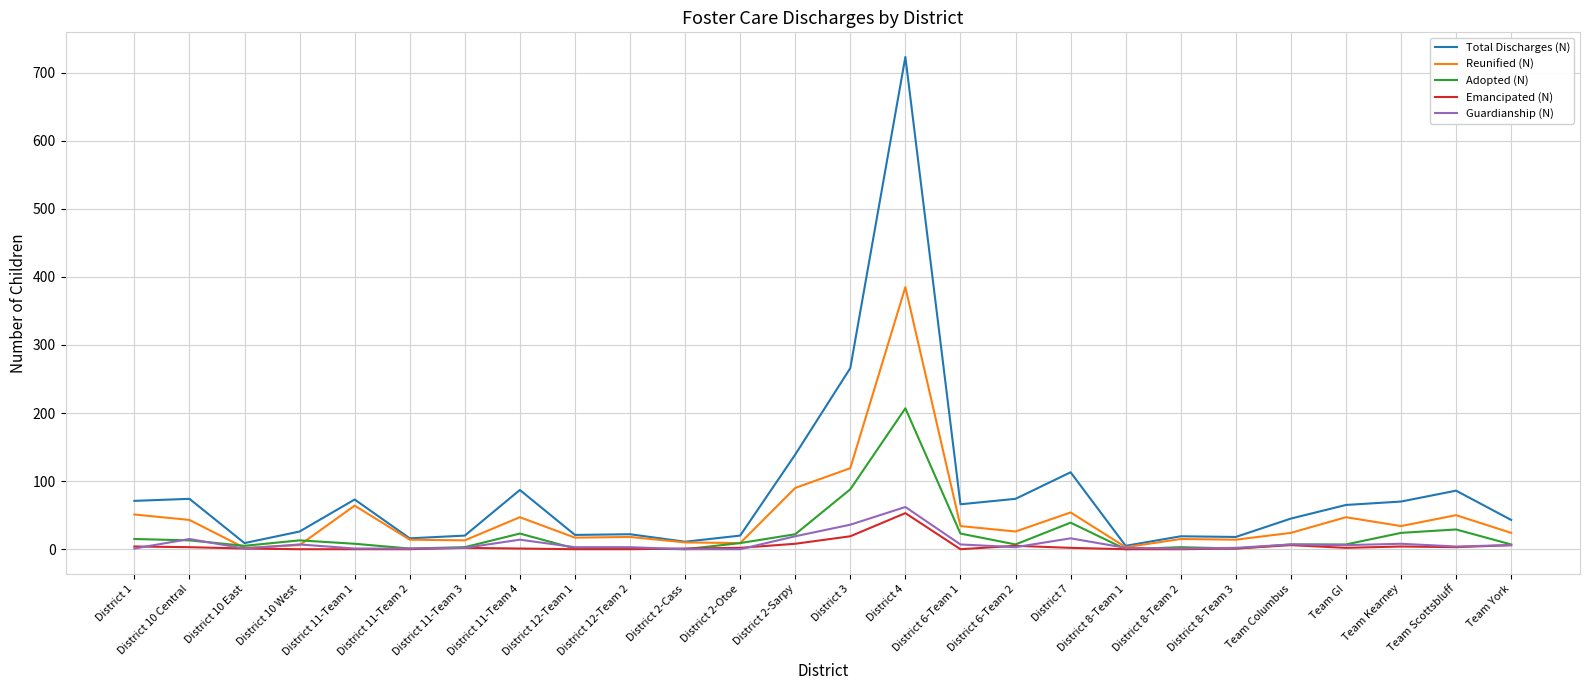

What is the highest value of the Emancipated (N) series?

53